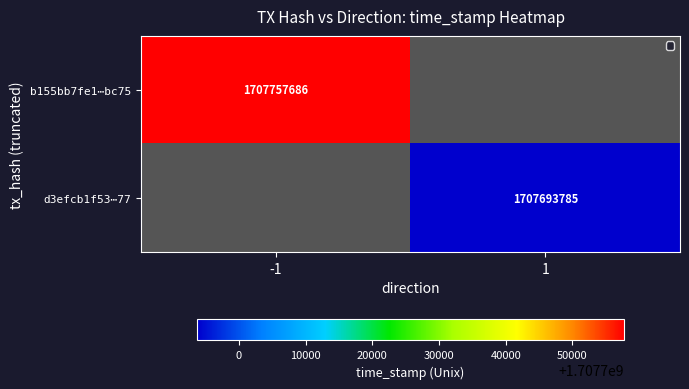

True or false: d3efcb1f53⋯77 has a value of 1707693785 at 1.

True